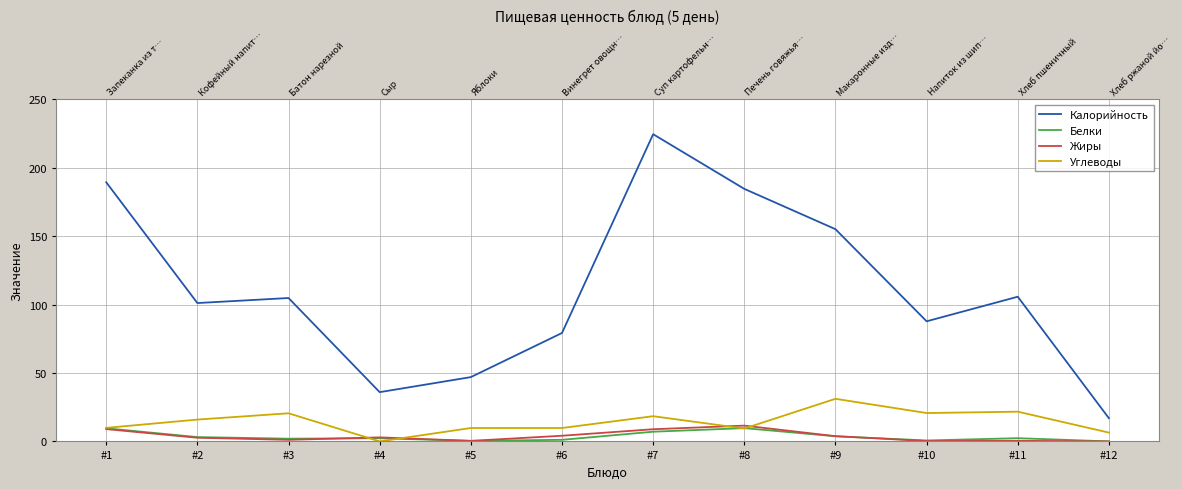

Where does the Жиры series first go above 2?

#1